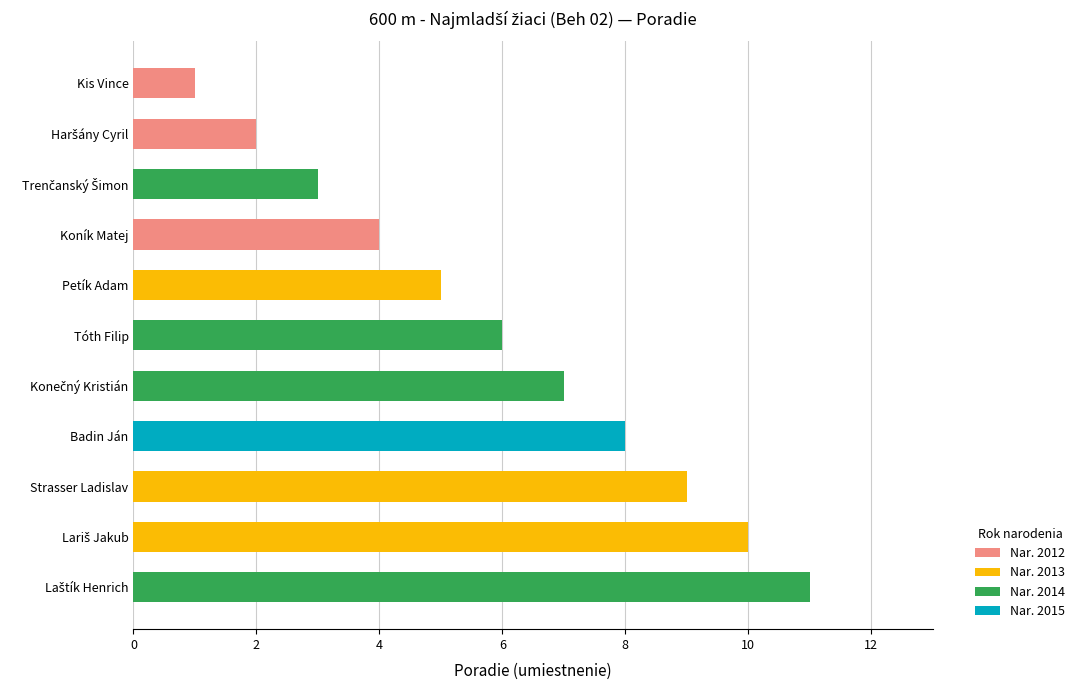

What is the greatest value displayed?

11